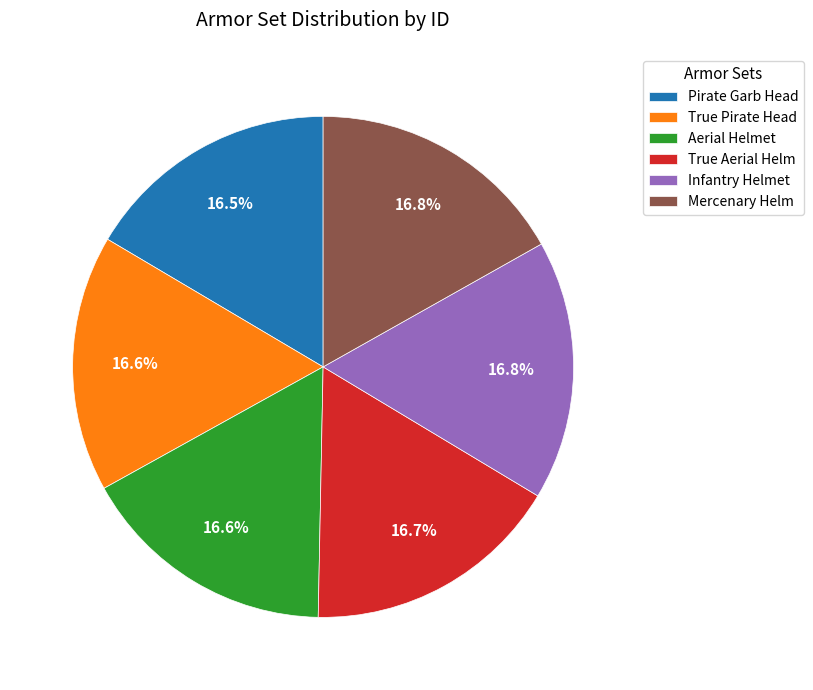

What is the ratio of the value at True Aerial Helm to the value at Aerial Helmet?

1.0